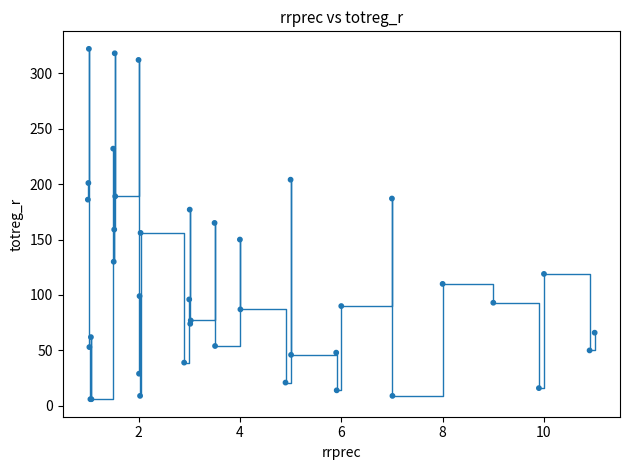

What is the maximum value shown in the chart?

322